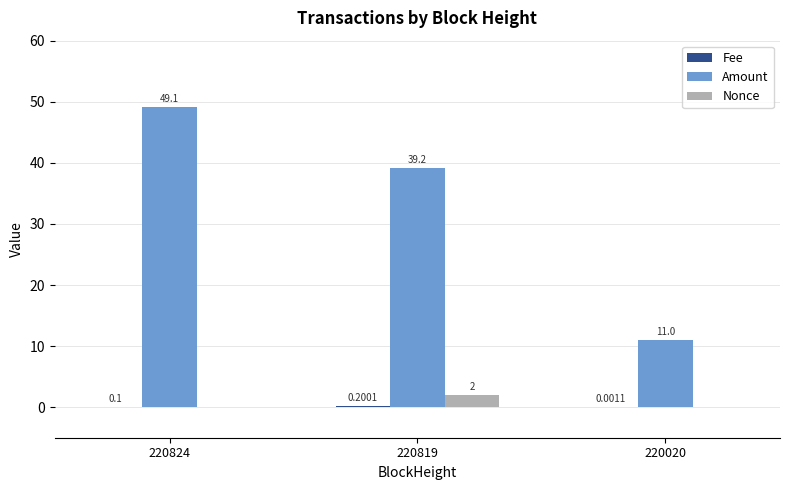

Count the number of categories in the chart.

3